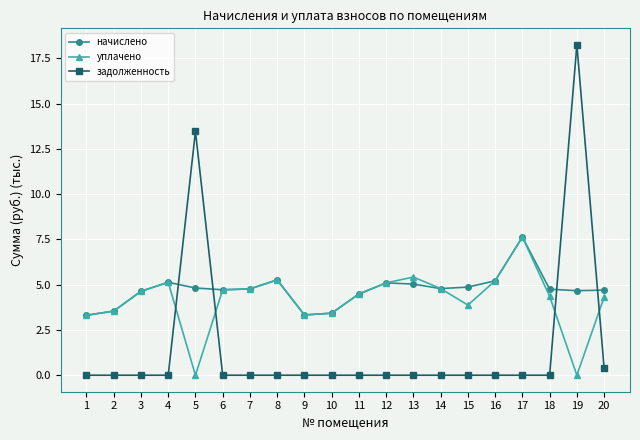

What value does the начислено series have at 15?

4.9